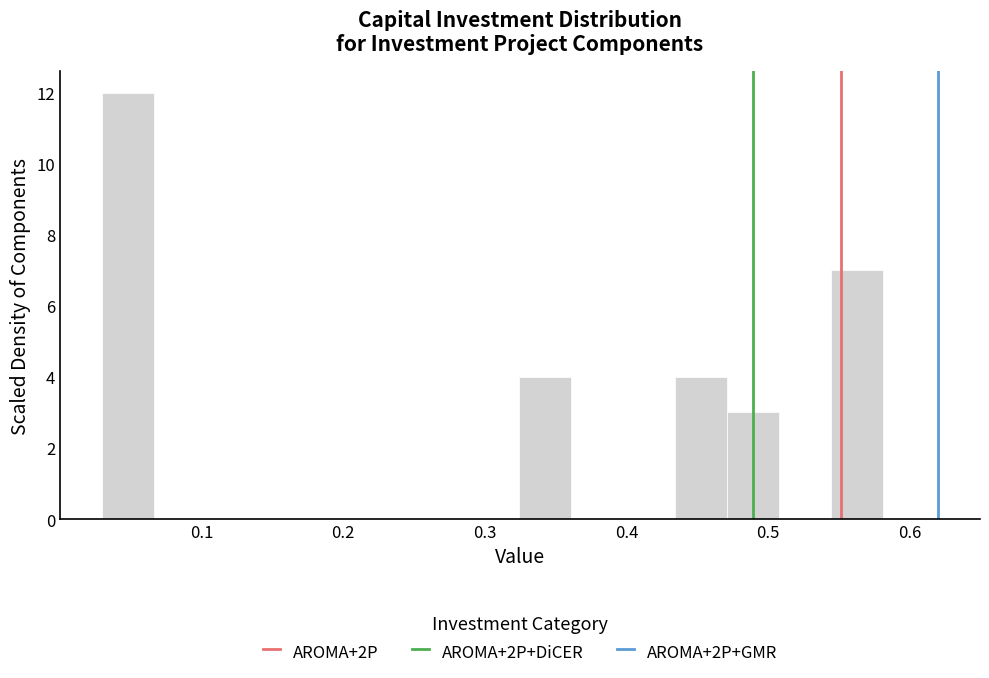

Read against the x-axis, roughly where is the centre of the tallest bar?

0.05